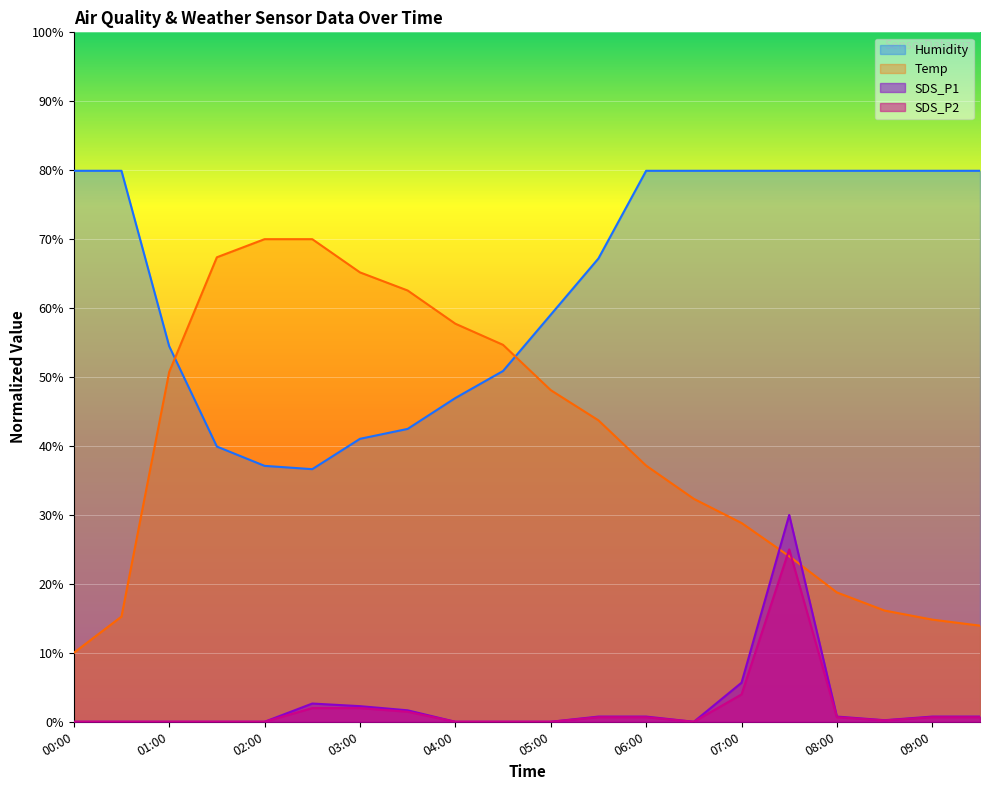

How many lines are shown in the chart?

4